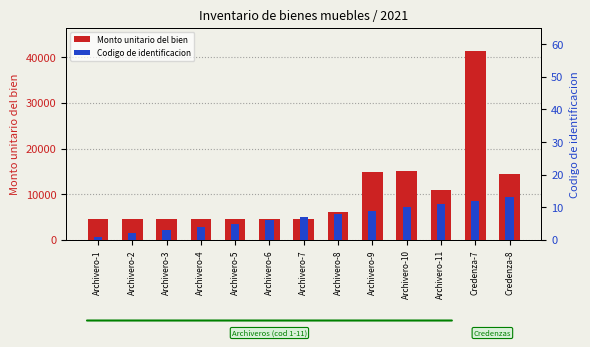

Which series has the largest total across all categories?

Monto unitario del bien